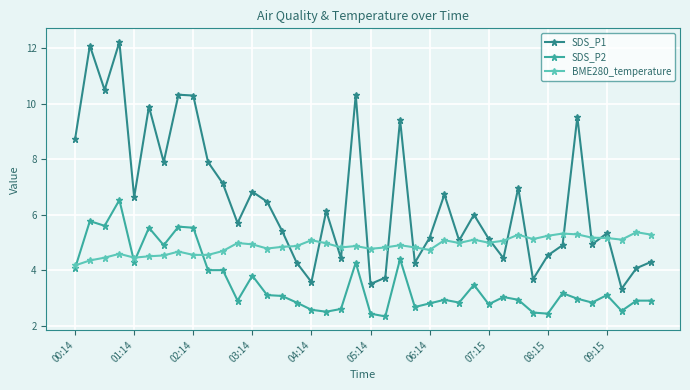

List the series in order of their peak value, highest first.

SDS_P1, SDS_P2, BME280_temperature